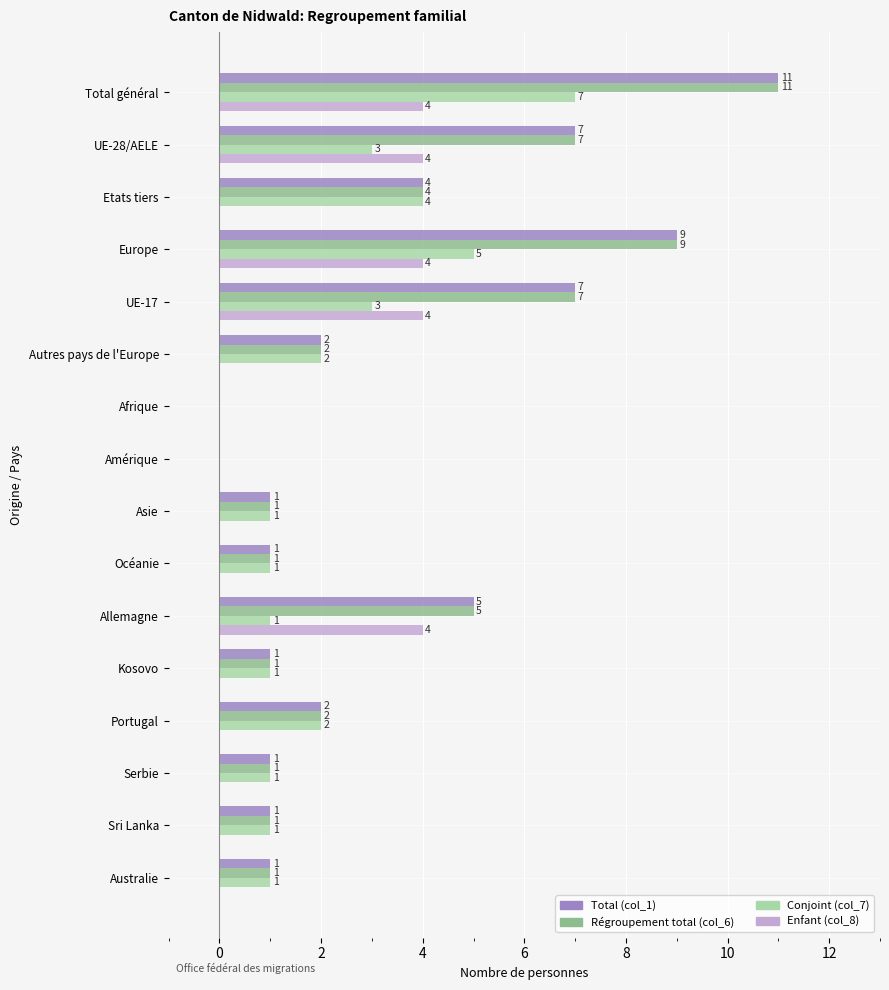

True or false: Régroupement total (col_6) has a value of 0 at Afrique.

True